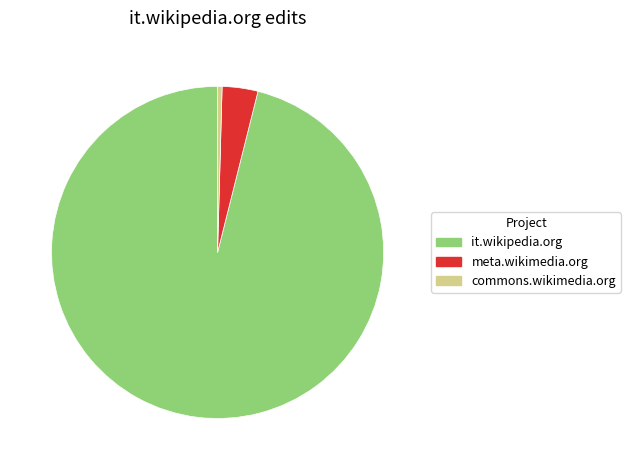

How many slices are in this pie chart?

3